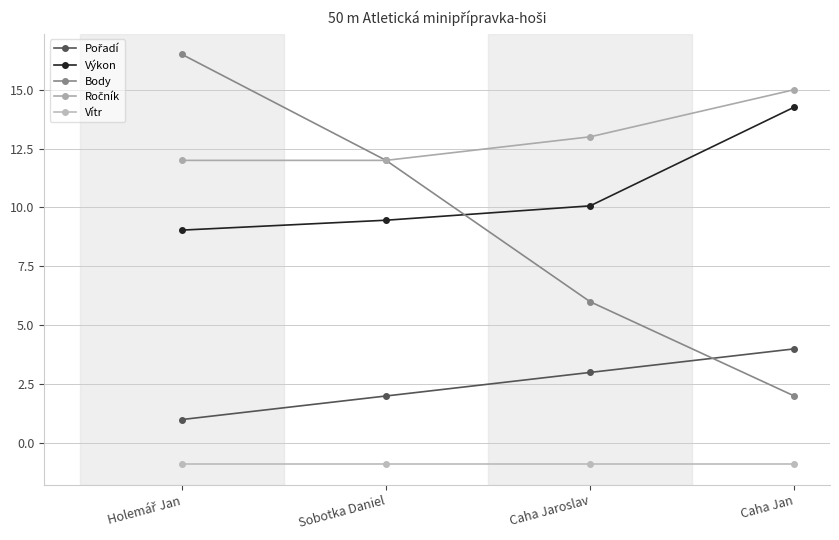

True or false: Výkon has more than 1 interior local peaks.

False